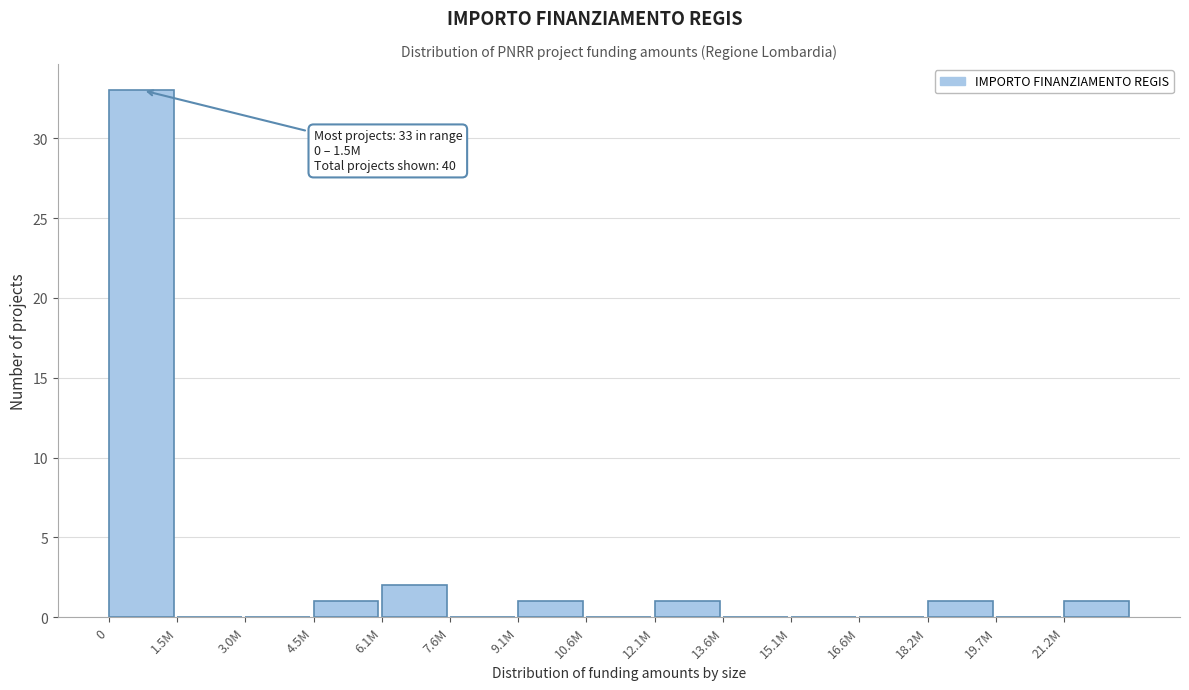

Reading right to left, extract all data points from this chart.

21.2M=1	19.7M=0	18.2M=1	16.6M=0	15.1M=0	13.6M=0	12.1M=1	10.6M=0	9.1M=1	7.6M=0	6.1M=2	4.5M=1	3.0M=0	1.5M=0	0=33